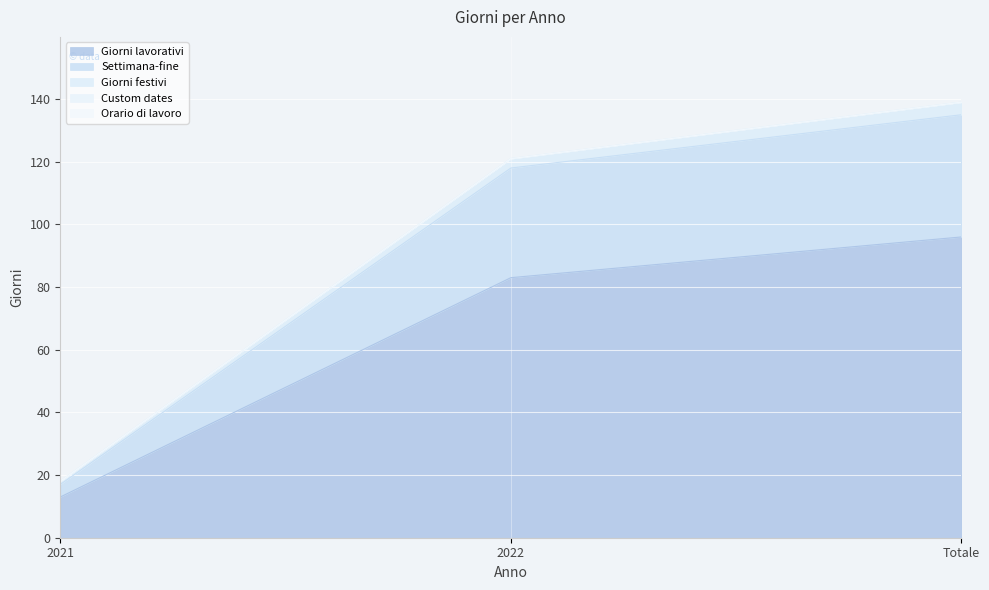

Reading left to right, extract all data points from this chart.

Giorni lavorativi: 13	83	96
Settimana-fine: 17	118	135
Giorni festivi: 18	121	139